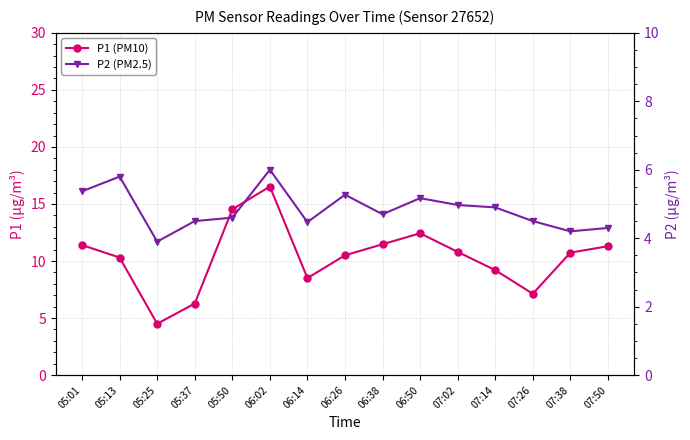

At which category is the sum across all series the highest?

06:02